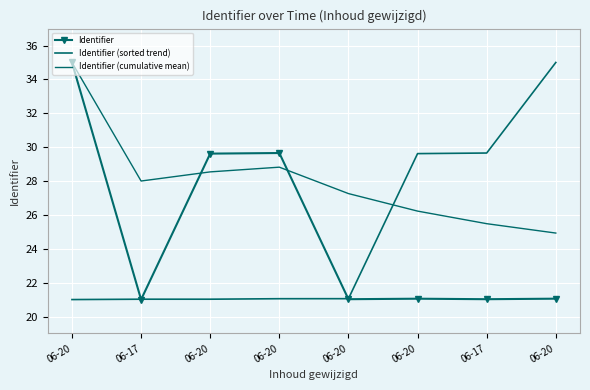

Which series has the largest total across all categories?

Identifier (cumulative mean)